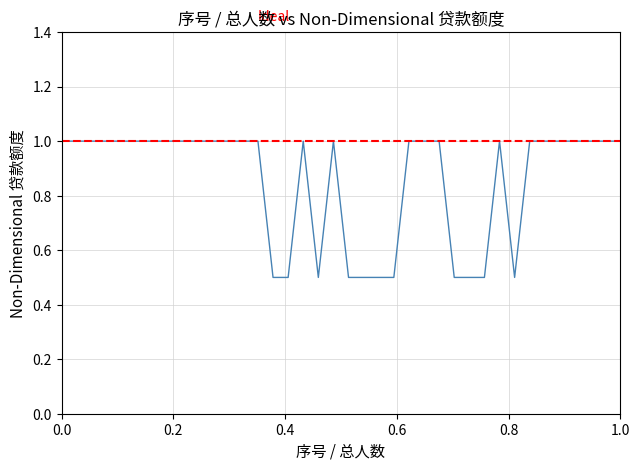

Where is the data nearest to the value 0?

15